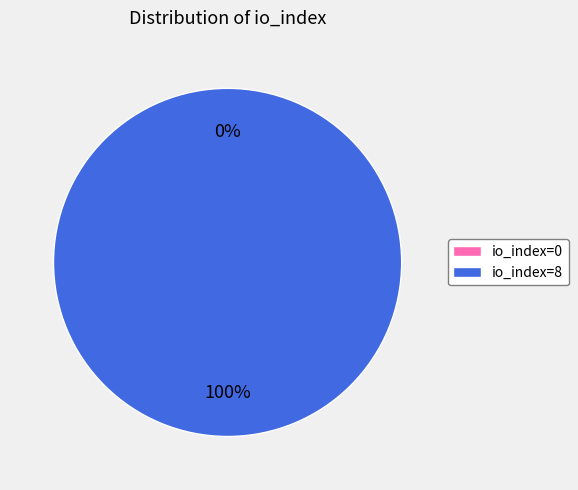

To the nearest percent, what is the combined percentage of io_index=8 and io_index=0?

100%